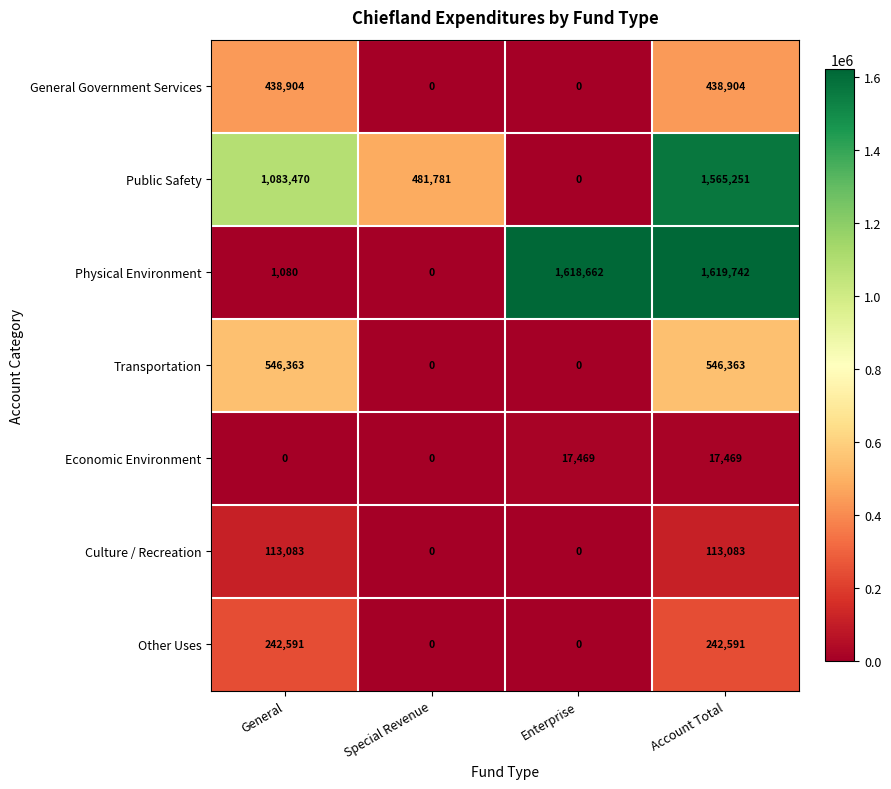

Which series has the largest total across all categories?

Physical Environment